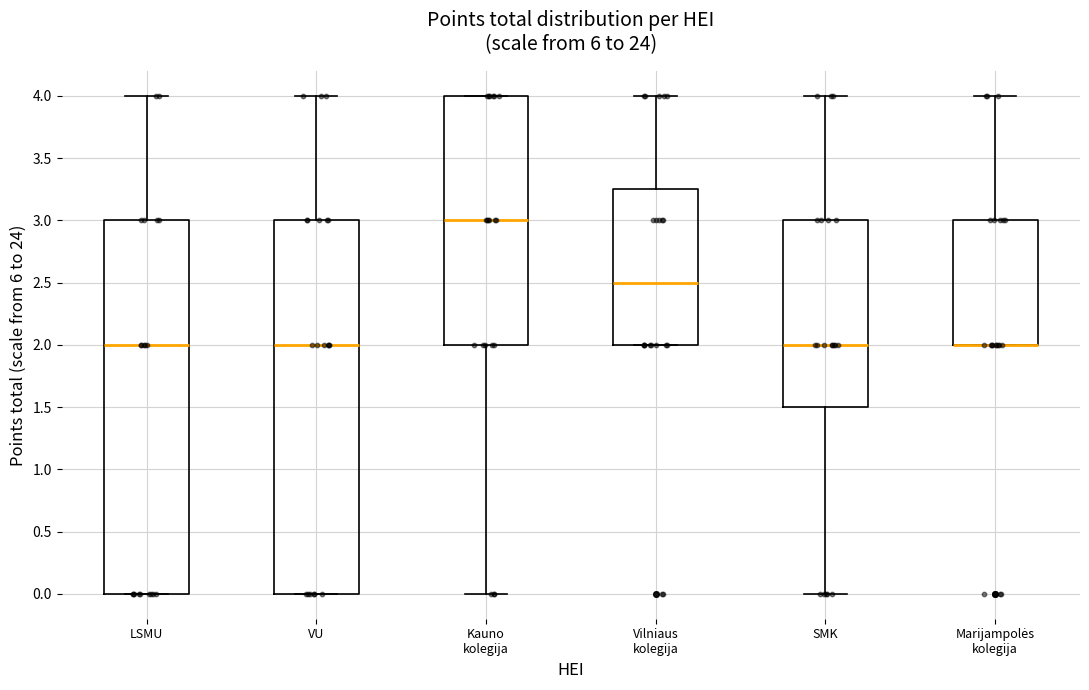

Reading left to right, transcribe this box plot: for each box, give where its median line is, the range the box spans, and where its two whiskers end, as read against the y-axis. The values are not printed on the chart, so give them approximately, as read against the axis.

LSMU: median 2.00, box 0.00 to 3.00, whiskers 0.00 to 4.00
VU: median 2.00, box 0.00 to 3.00, whiskers 0.00 to 4.00
Kauno kolegija: median 3.00, box 2.00 to 4.00, whiskers 0.00 to 4.00
Vilniaus kolegija: median 2.50, box 2.00 to 3.25, whiskers 2.00 to 4.00
SMK: median 2.00, box 1.50 to 3.00, whiskers 0.00 to 4.00
Marijampolės kolegija: median 2.00 (drawn on the box's lower edge), box 2.00 to 3.00, whiskers 2.00 to 4.00